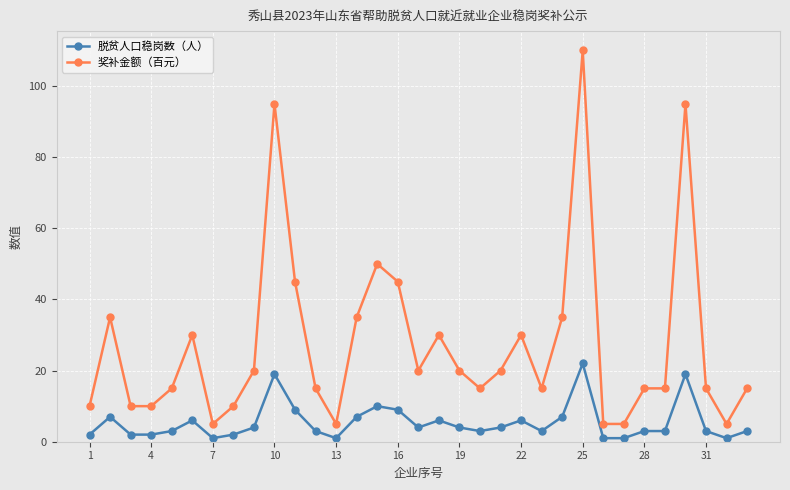

Count the number of data series in this chart.

2